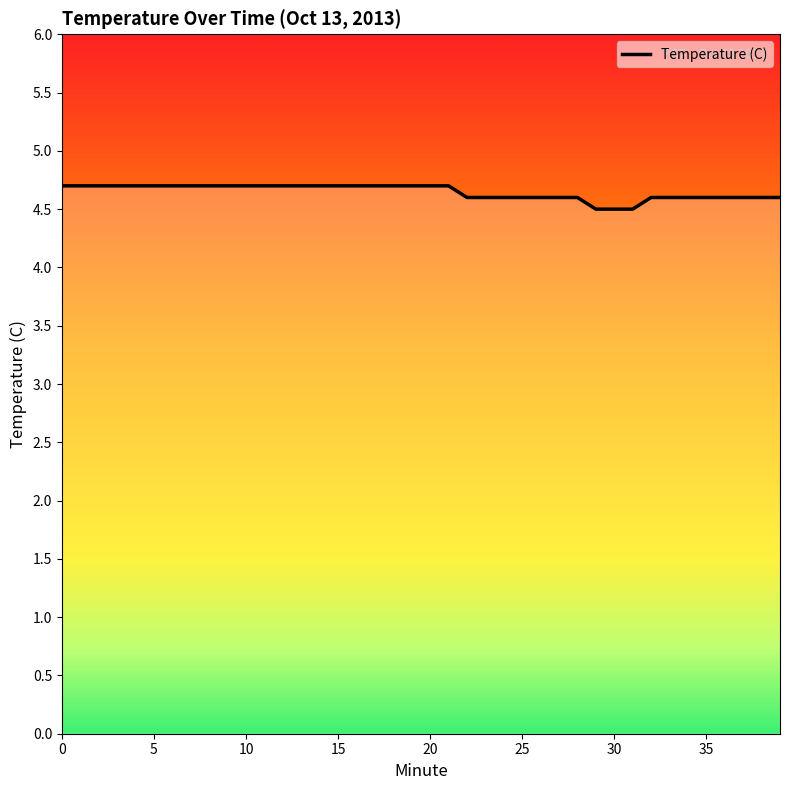

Rank the categories by value from highest to lowest.

0, 1, 2, 3, 4, 5, 6, 7, 8, 9, 10, 11, 12, 13, 14, 15, 16, 17, 18, 19, 20, 21, 22, 23, 24, 25, 26, 27, 28, 32, 33, 34, 35, 36, 37, 38, 39, 29, 30, 31